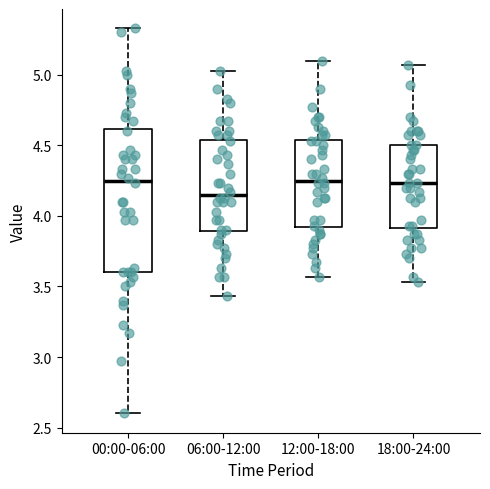

Where does the upper whisker of the box for 12:00-18:00 end on the y-axis? The values are not printed on the chart, so give them approximately, as read against the axis.

5.10